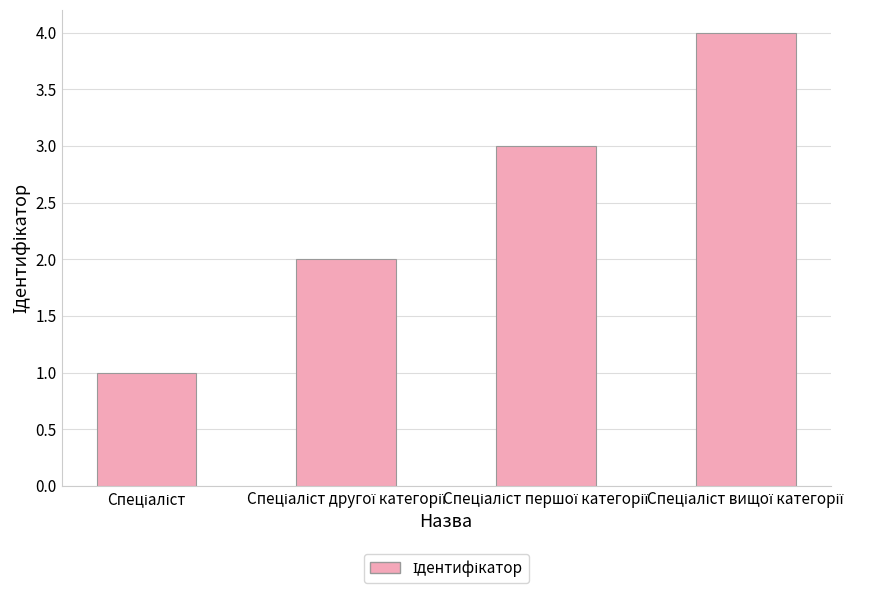

Does the chart contain any negative values?

No